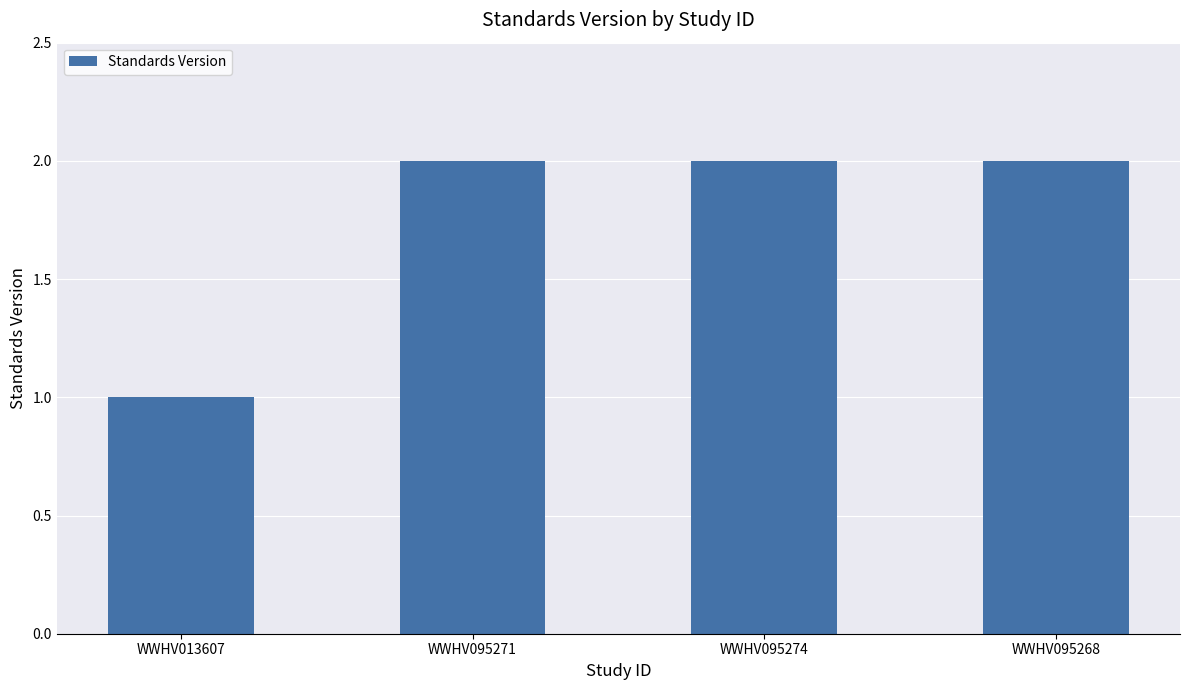

What is the average value?

2